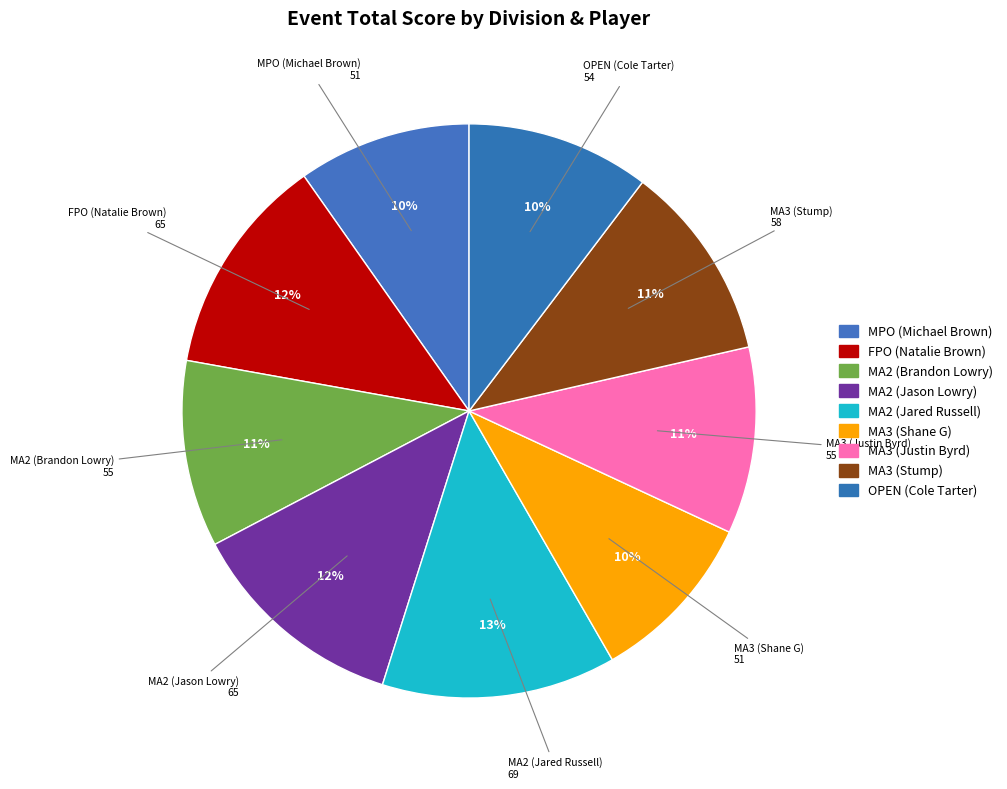

Is there a majority slice in this chart?

No